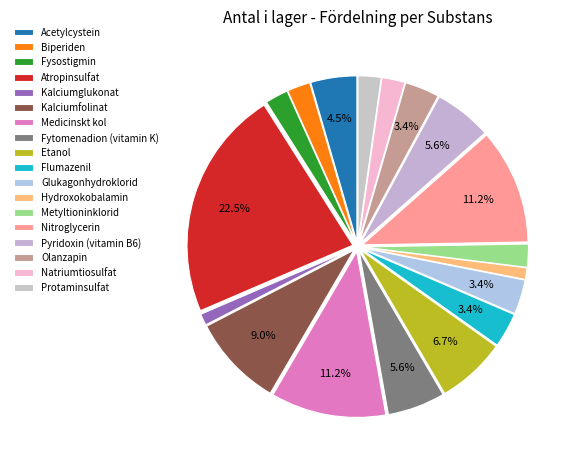

To the nearest percent, what portion does Fytomenadion (vitamin K) represent?

6%